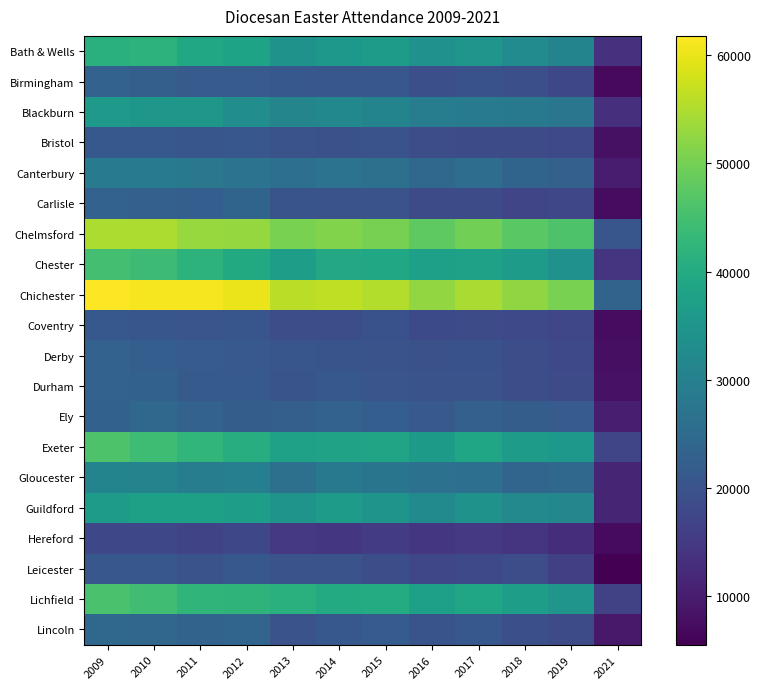

At how many categories does at least one series exceed 14413?

12